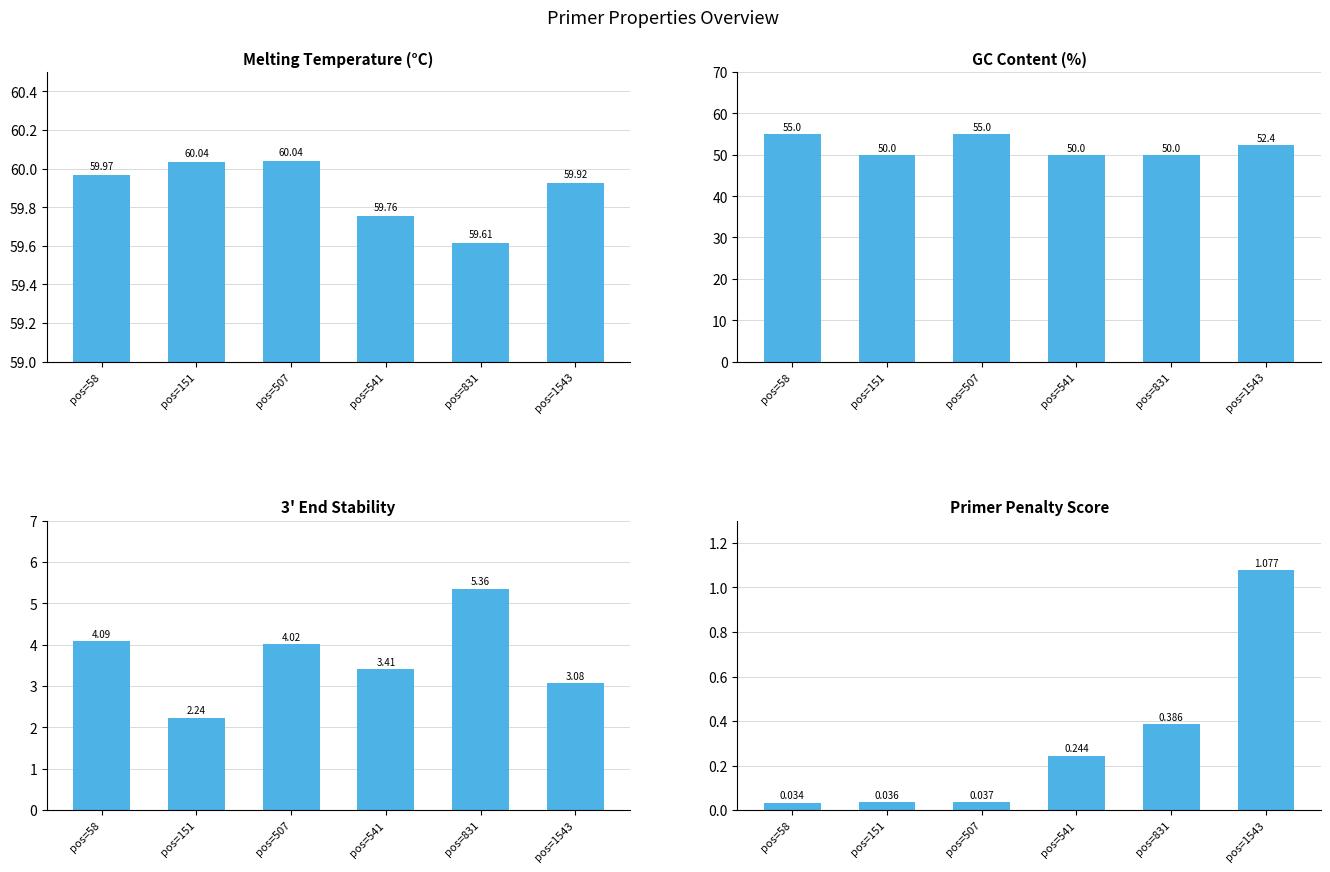

Is it true that TM equals 60.0 at pos=151?

True